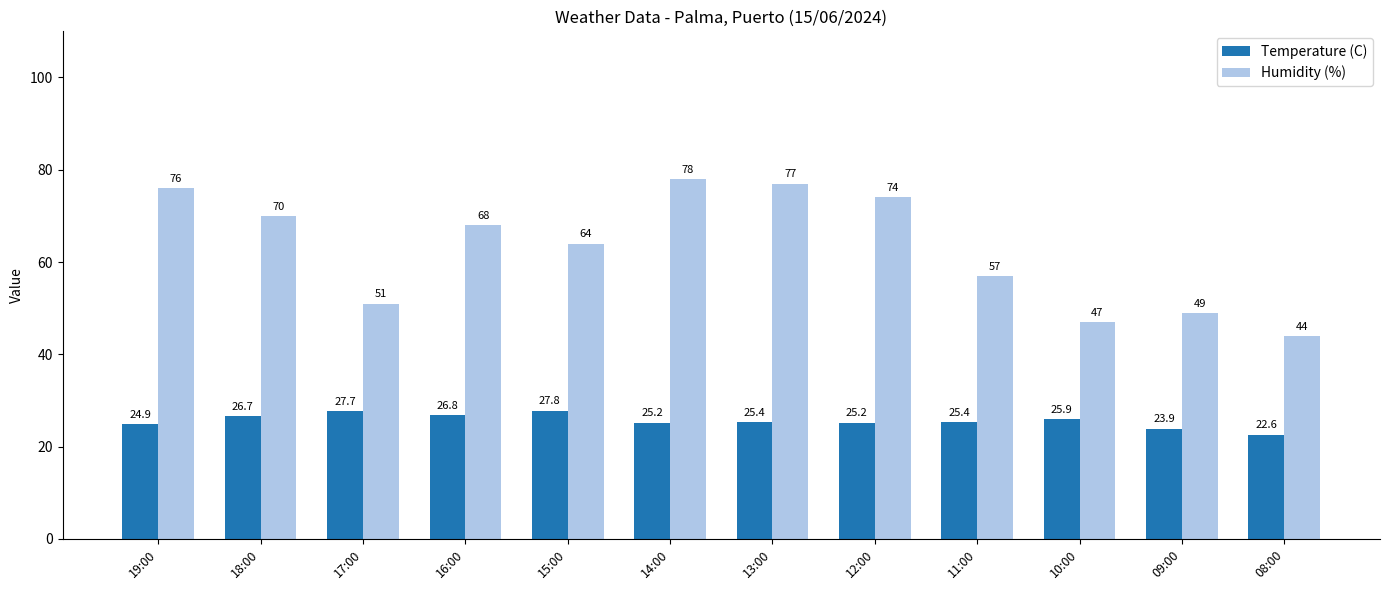

How many bars are there in total?

24